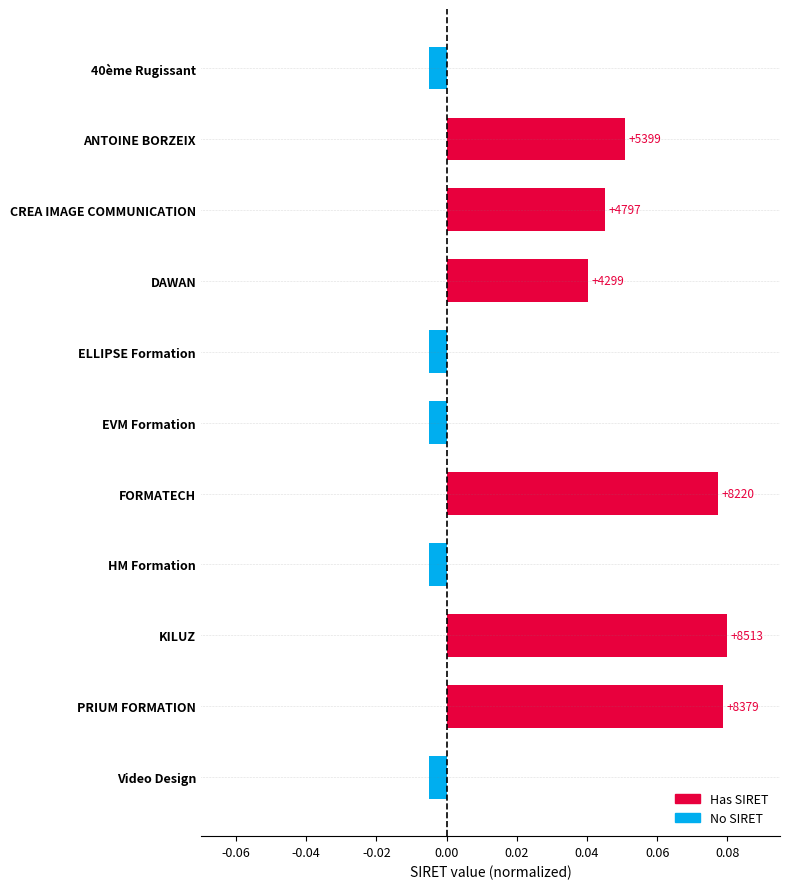

Which has a higher value, Video Design or EVM Formation?

Video Design